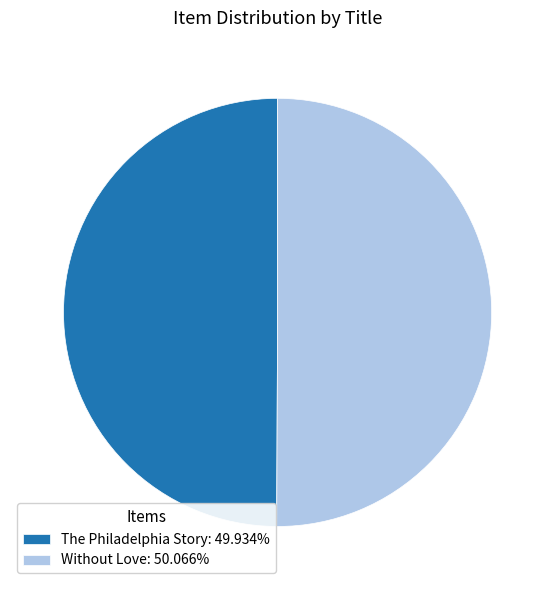

Is the sum of Without Love and The Philadelphia Story greater than half?

Yes